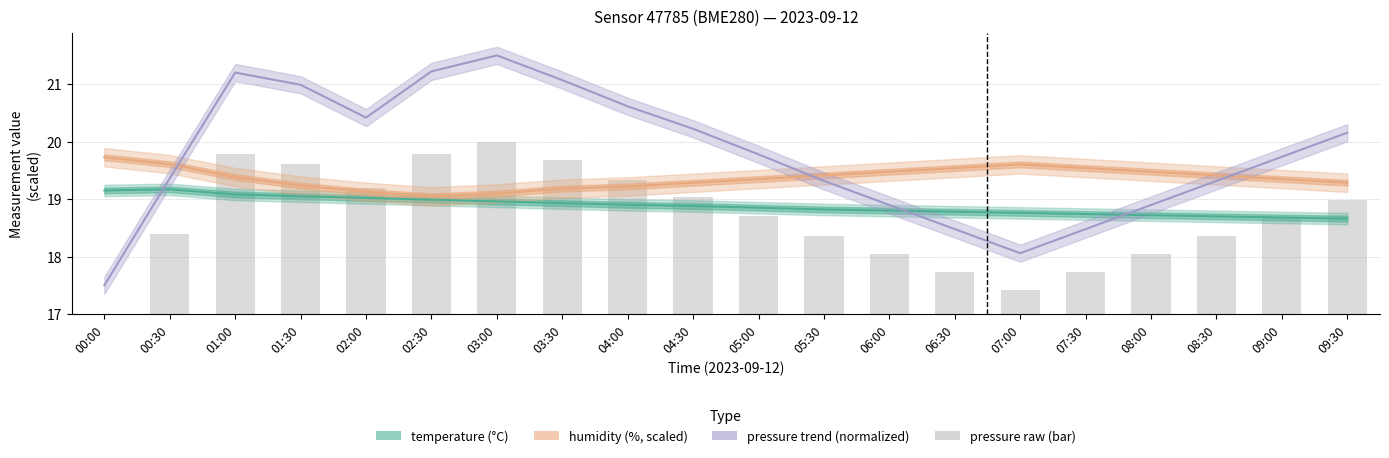

Is the value of pressure_trend at 06:00 greater than the value of temperature at 01:00?

No